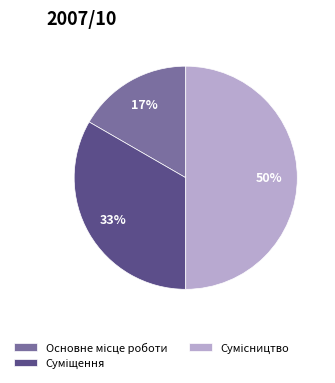

To the nearest percent, what is the average slice percentage?

33%